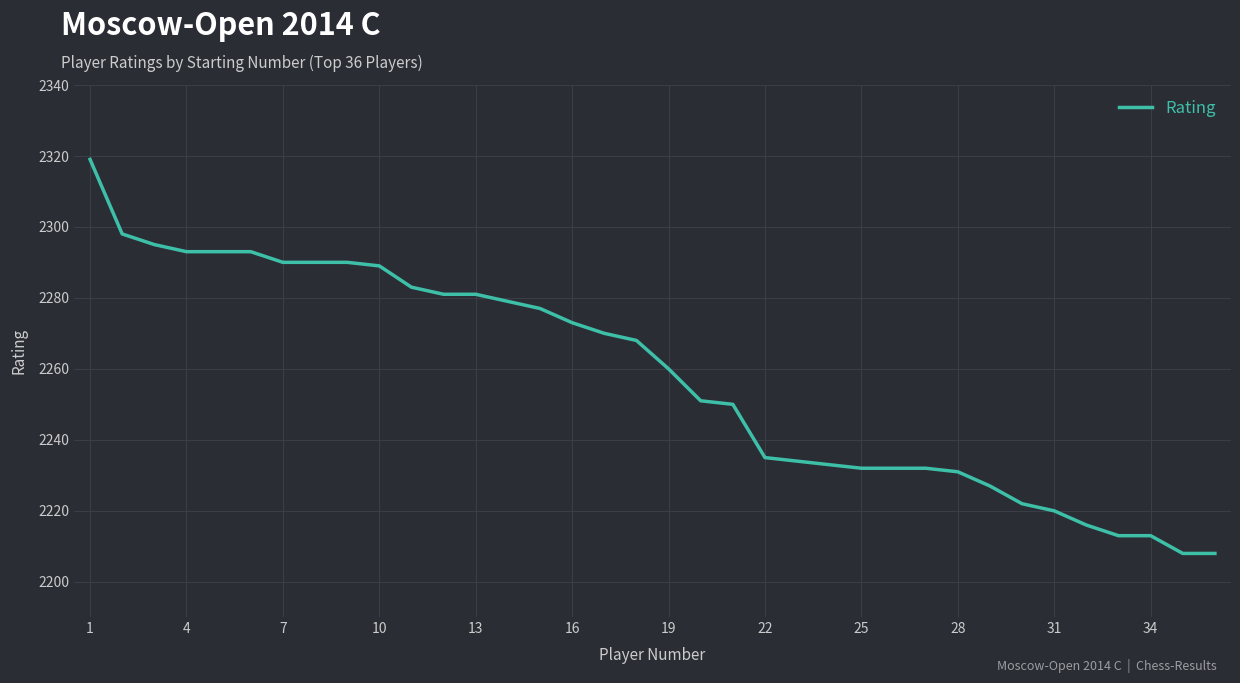

What is the maximum value shown in the chart?

2319